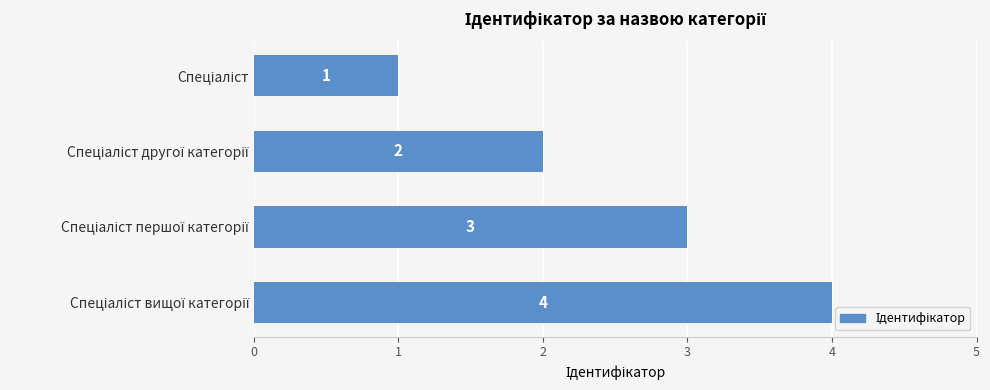

Count the number of categories in the chart.

4